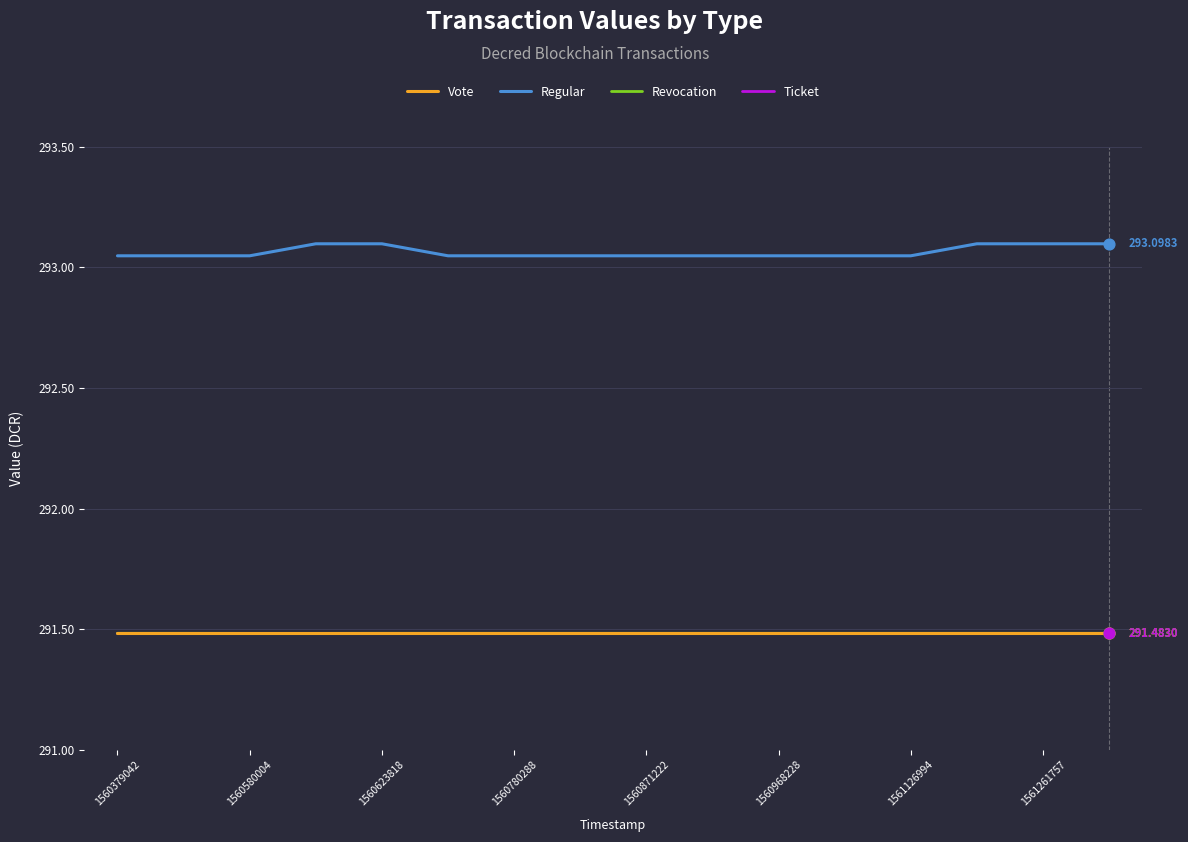

At how many categories does at least one series exceed 291?

16